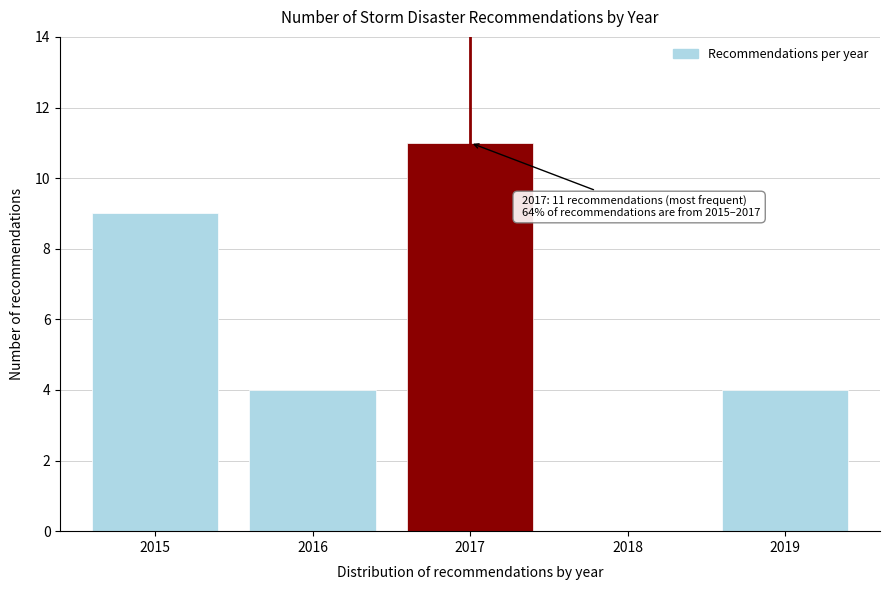

Reading right to left, list all the values displayed in this chart.

2019=4	2018=0	2017=11	2016=4	2015=9